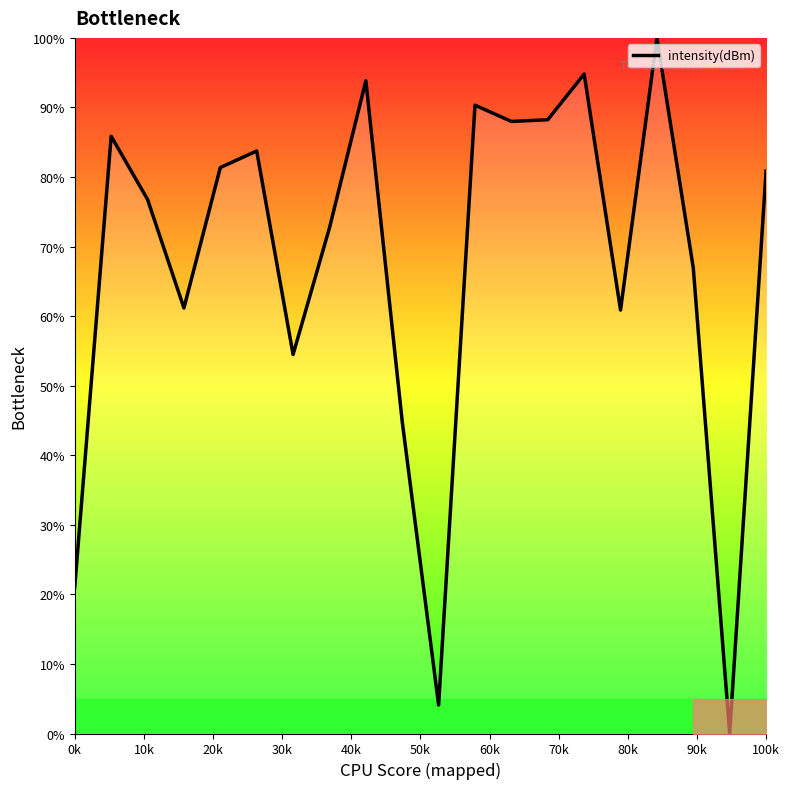

What is the difference between the maximum and minimum values?

100.0